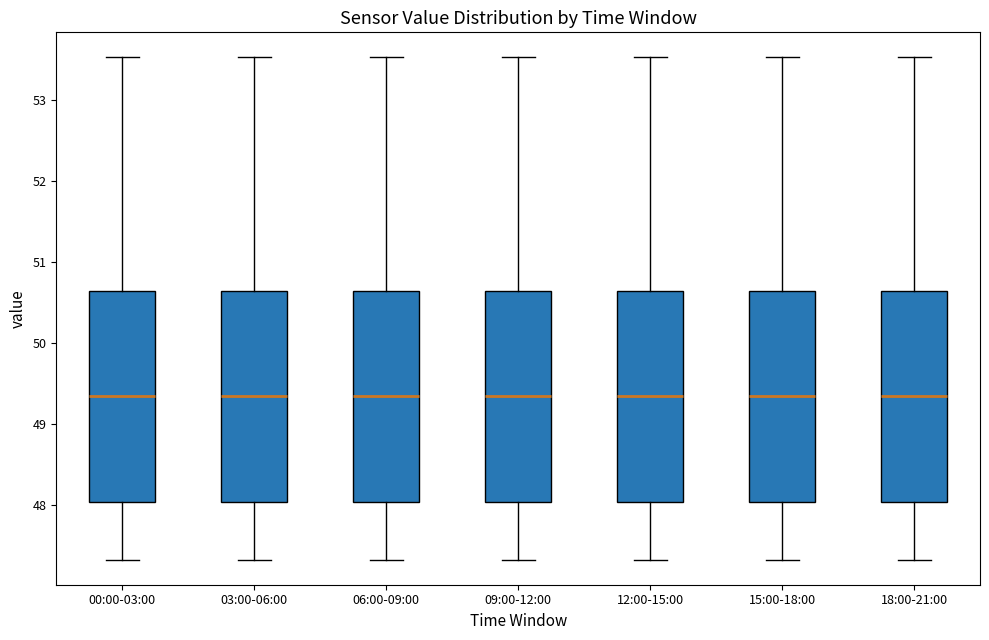

Reading left to right, read every box against the y-axis: the position of its median line, the range the box covers, and the ends of its whiskers. The values are not printed on the chart, so give them approximately, as read against the axis.

00:00-03:00: median 49.3, box 48.0 to 50.6, whiskers 47.3 to 53.5
03:00-06:00: median 49.3, box 48.0 to 50.6, whiskers 47.3 to 53.5
06:00-09:00: median 49.3, box 48.0 to 50.6, whiskers 47.3 to 53.5
09:00-12:00: median 49.3, box 48.0 to 50.6, whiskers 47.3 to 53.5
12:00-15:00: median 49.3, box 48.0 to 50.6, whiskers 47.3 to 53.5
15:00-18:00: median 49.3, box 48.0 to 50.6, whiskers 47.3 to 53.5
18:00-21:00: median 49.3, box 48.0 to 50.6, whiskers 47.3 to 53.5